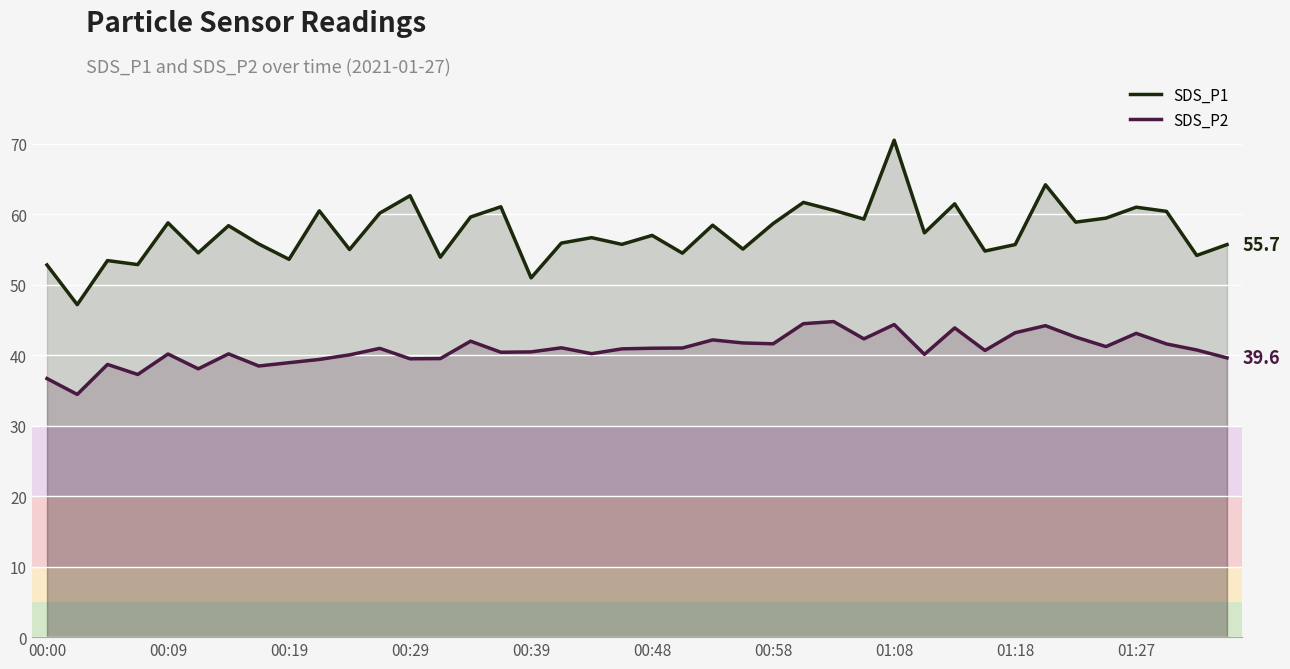

True or false: SDS_P1 and SDS_P2 cross at least once.

False